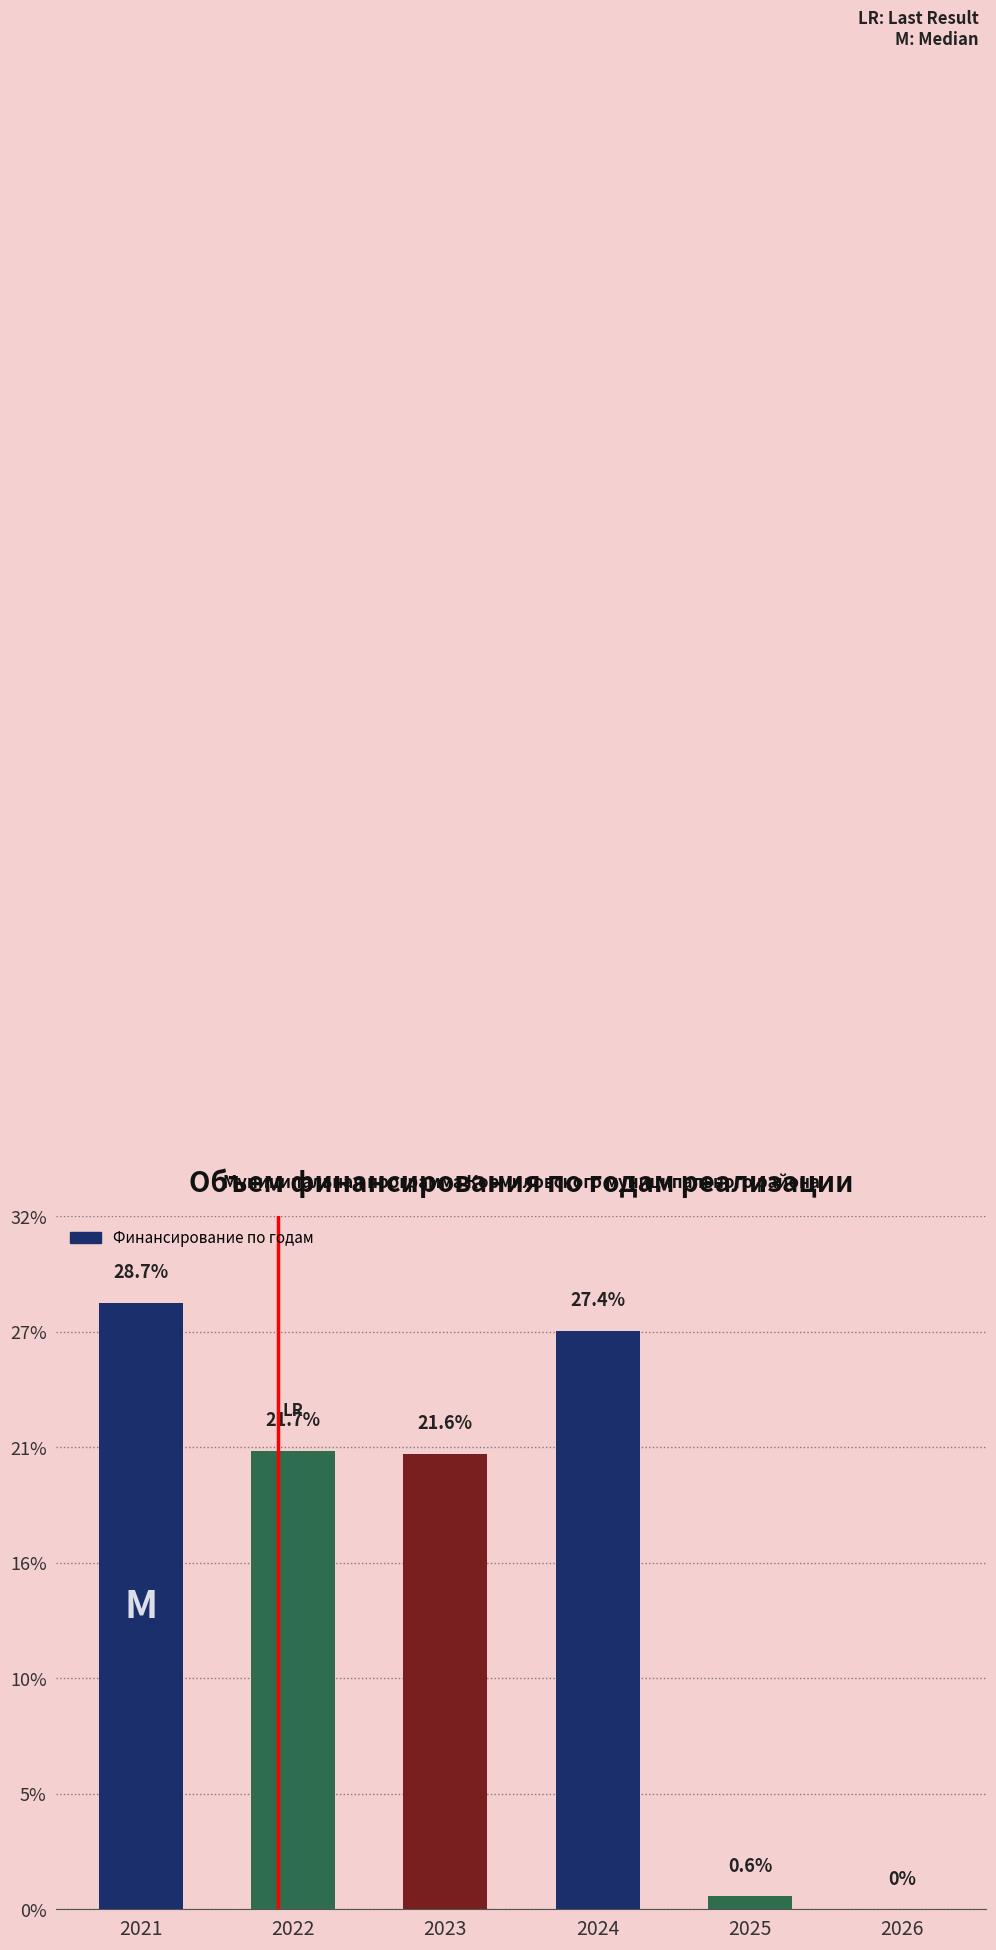

True or false: the data shows 1865097.6 at 2021.

False